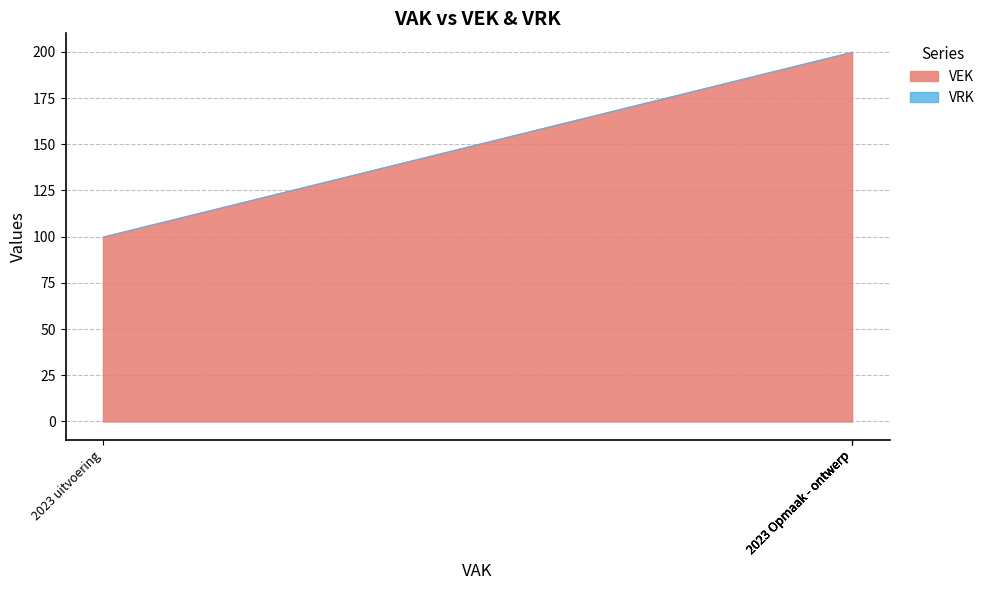

Is the value of VRK at 2023 uitvoering greater than the value of VEK at 2023 Opmaak - ontwerp?

No